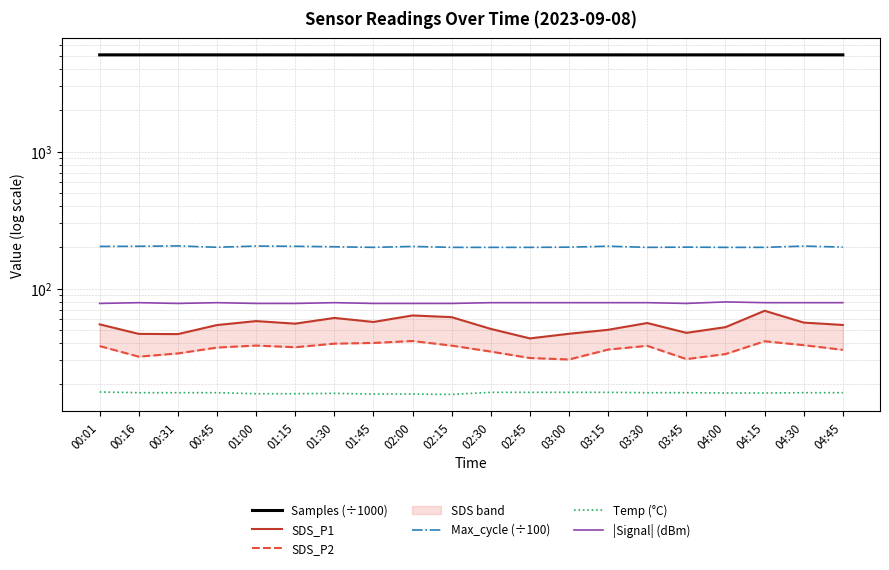

How many categories are shown in the chart?

20